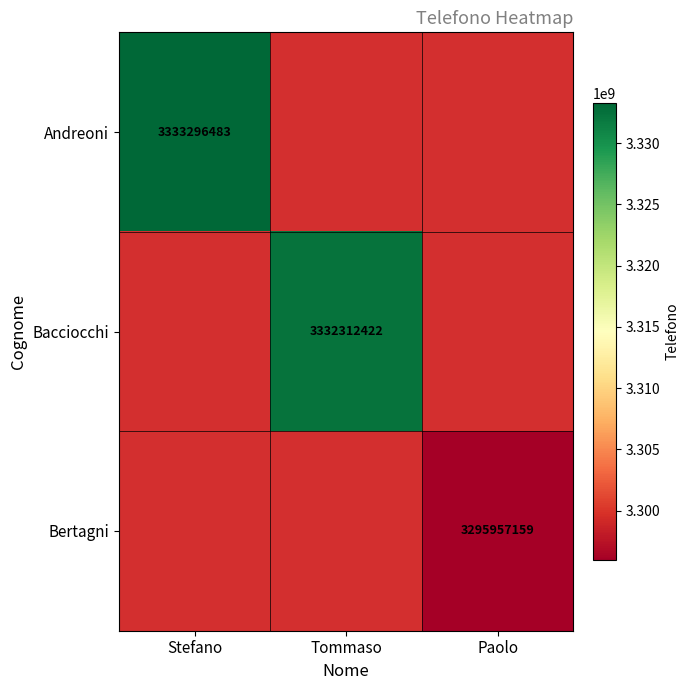

The Andreoni series shows 3333296483 at Stefano. True or false?

True